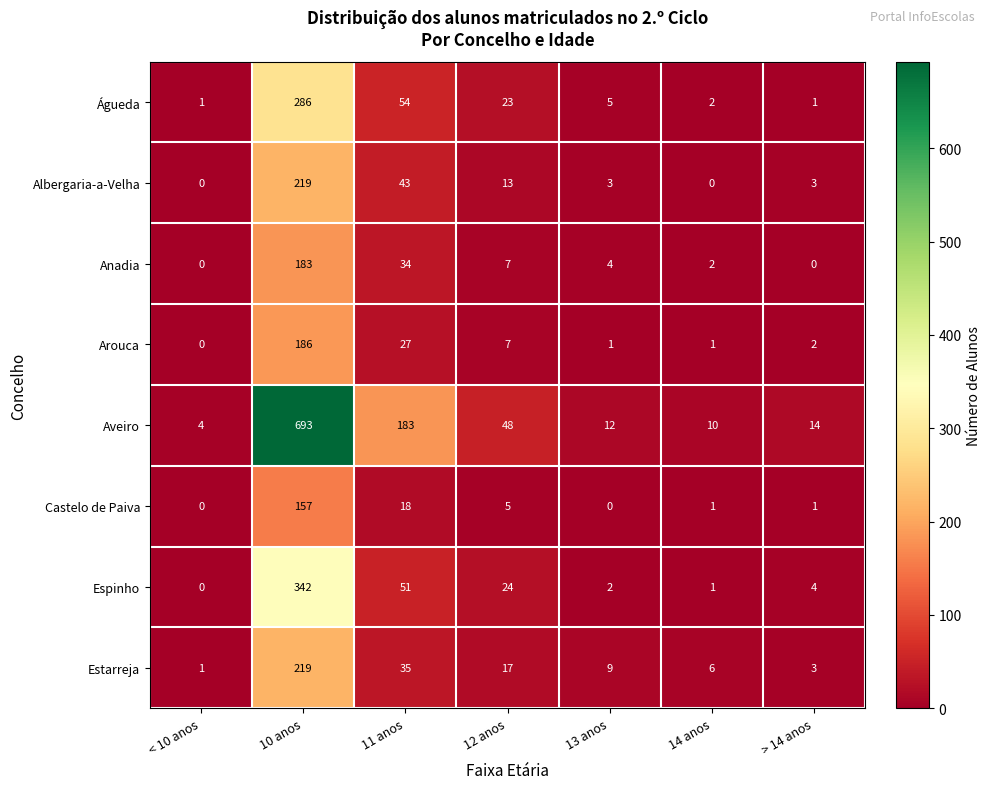

What is the greatest value displayed?

693